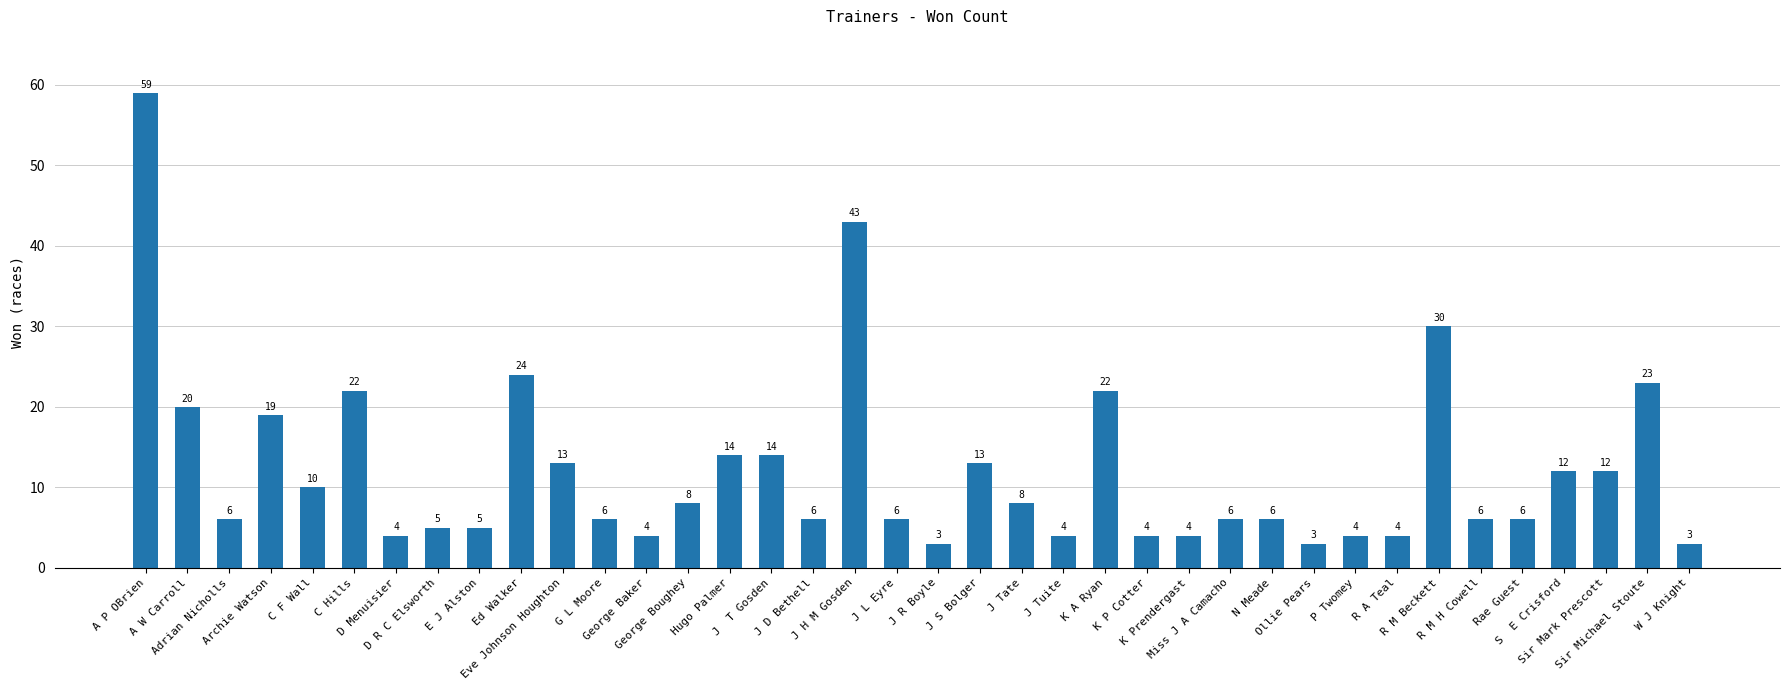

Between W J Knight and Hugo Palmer, which is larger?

Hugo Palmer